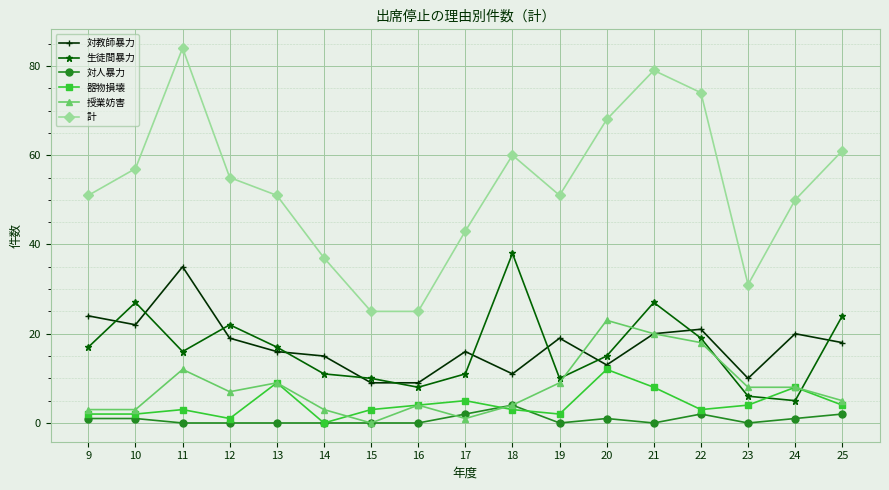

Is the value of 対教師暴力 at 12 greater than the value of 授業妨害 at 14?

Yes